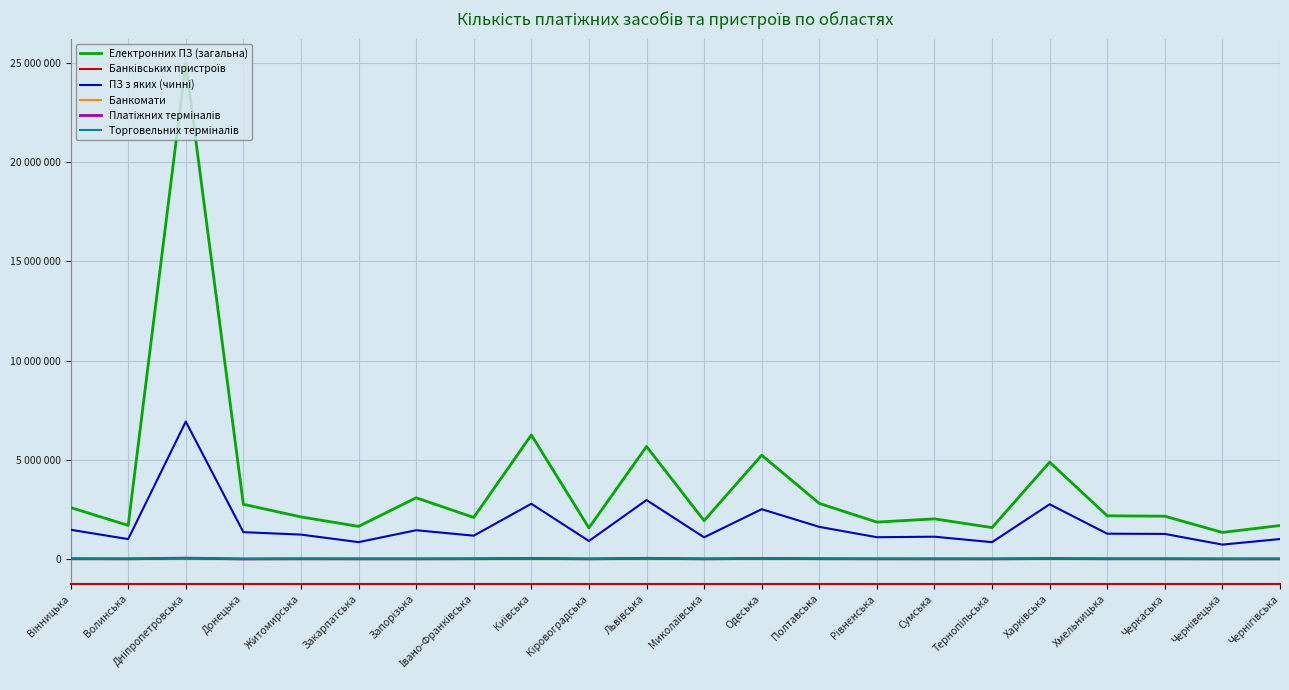

The Банківських пристроїв series shows 422 at Київська. True or false?

False